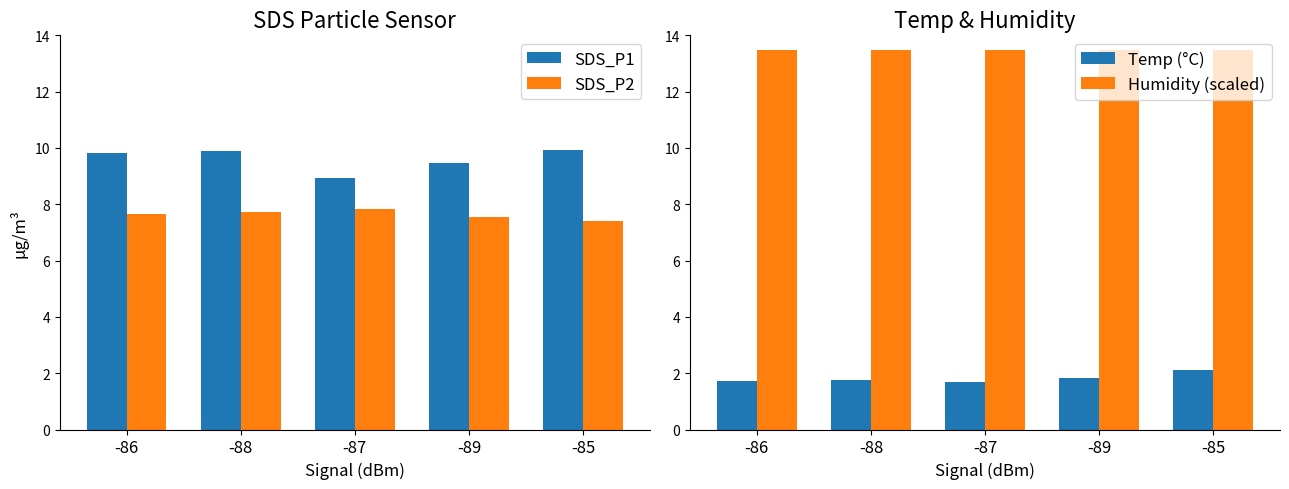

Reading left to right, list all the values displayed in this chart.

SDS_P1: -86=9.8	-88=9.9	-87=8.9	-89=9.5	-85=9.9
SDS_P2: -86=7.6	-88=7.7	-87=7.8	-89=7.5	-85=7.4
Temp (°C): -86=1.7	-88=1.8	-87=1.7	-89=1.8	-85=2.1
Humidity (scaled): -86=13.5	-88=13.5	-87=13.5	-89=13.5	-85=13.5